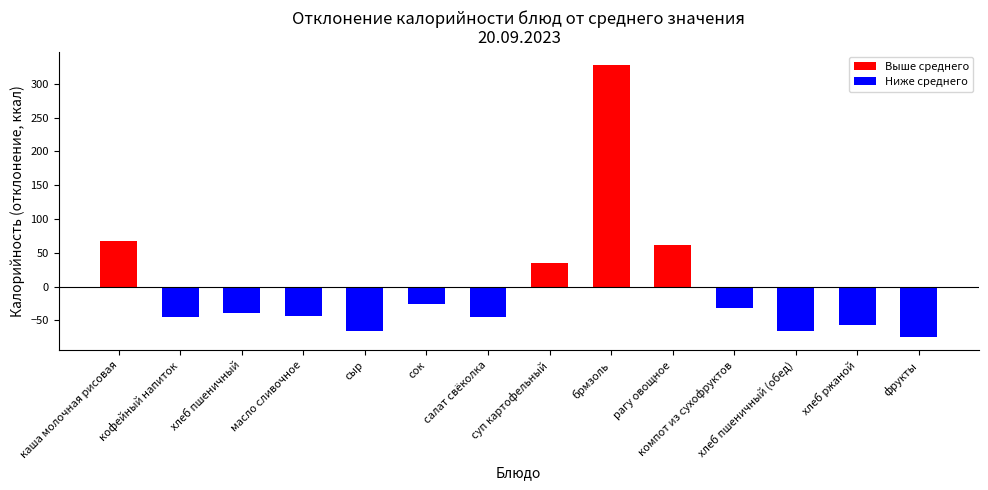

What is the sum of the values at хлеб пшеничный and хлеб пшеничный (обед)?

-103.9